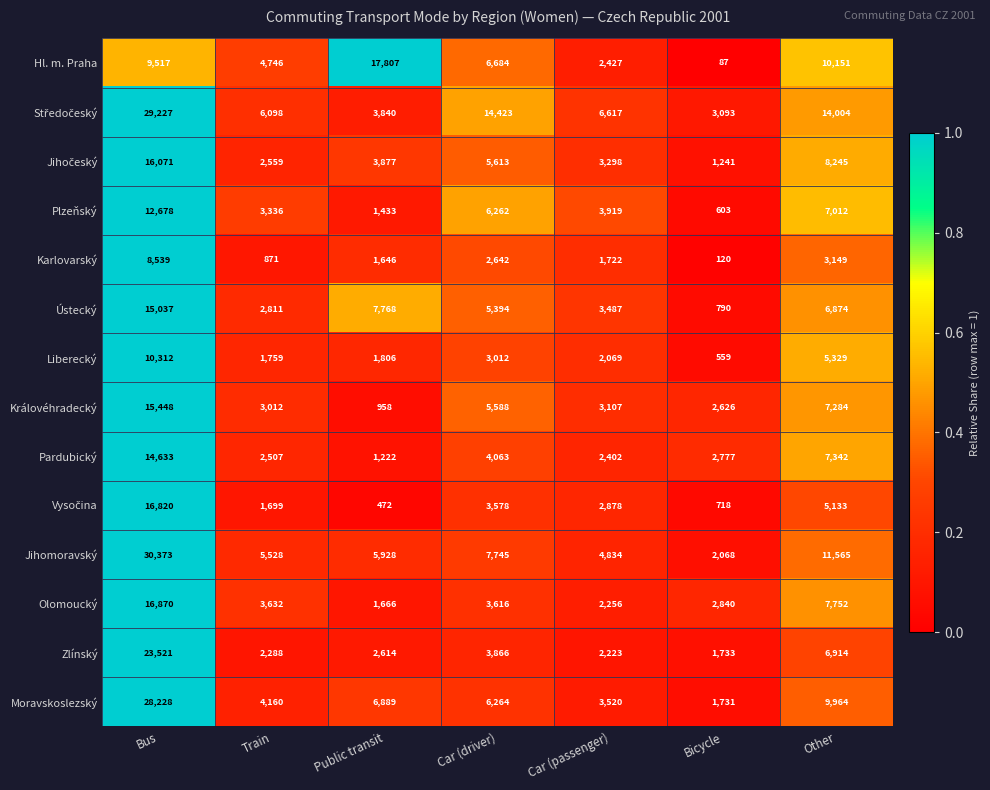

What is the total value across all series at Bicycle?

20986